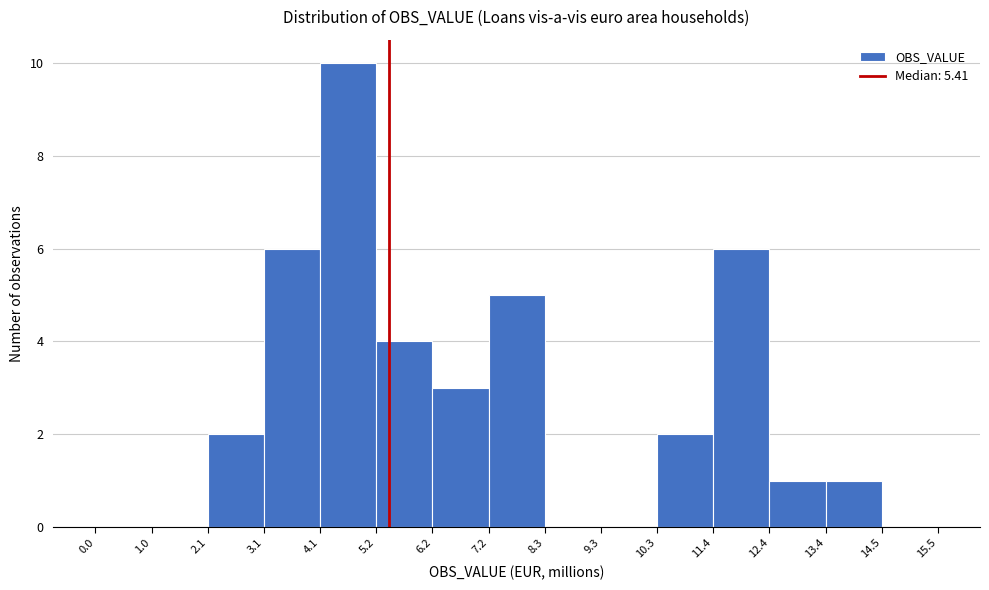

Reading left to right, transcribe this chart: for each bar, give the range it covers on the x-axis and its height. The values are not printed on the chart, so give them approximately, as read against the axis.

0.0 to 1.0: 0
1.0 to 2.1: 0
2.1 to 3.1: 2
3.1 to 4.1: 6
4.1 to 5.2: 10
5.2 to 6.2: 4
6.2 to 7.2: 3
7.2 to 8.3: 5
8.3 to 9.3: 0
9.3 to 10.3: 0
10.3 to 11.4: 2
11.4 to 12.4: 6
12.4 to 13.4: 1
13.4 to 14.5: 1
14.5 to 15.5: 0